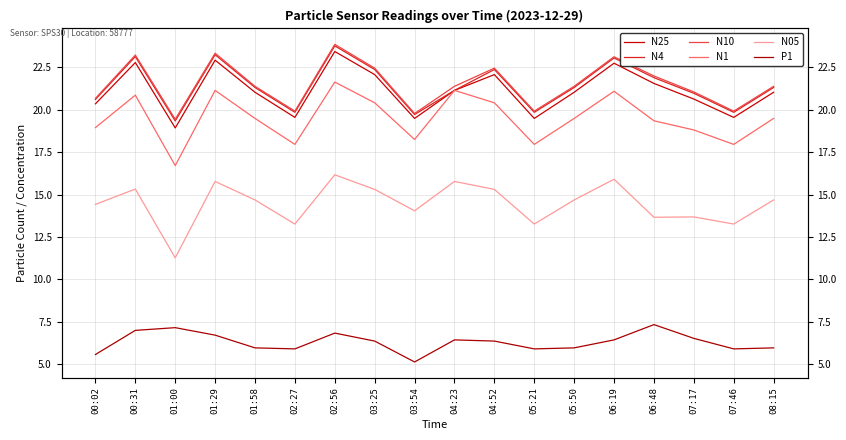

True or false: N25 and N10 cross at least once.

False